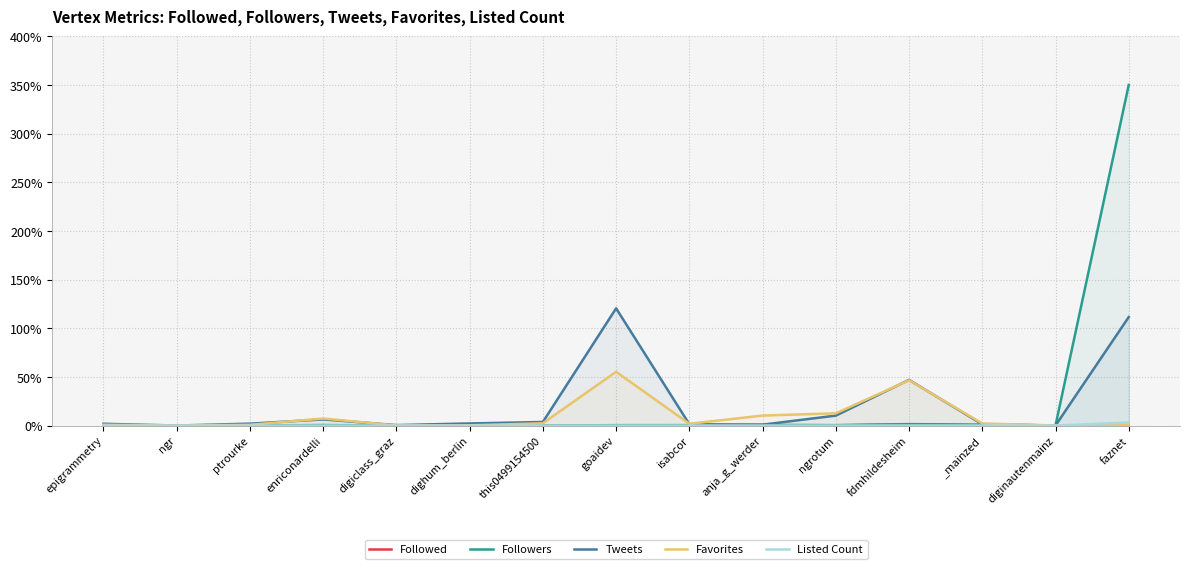

Which label corresponds to the largest value in the chart?

faznet